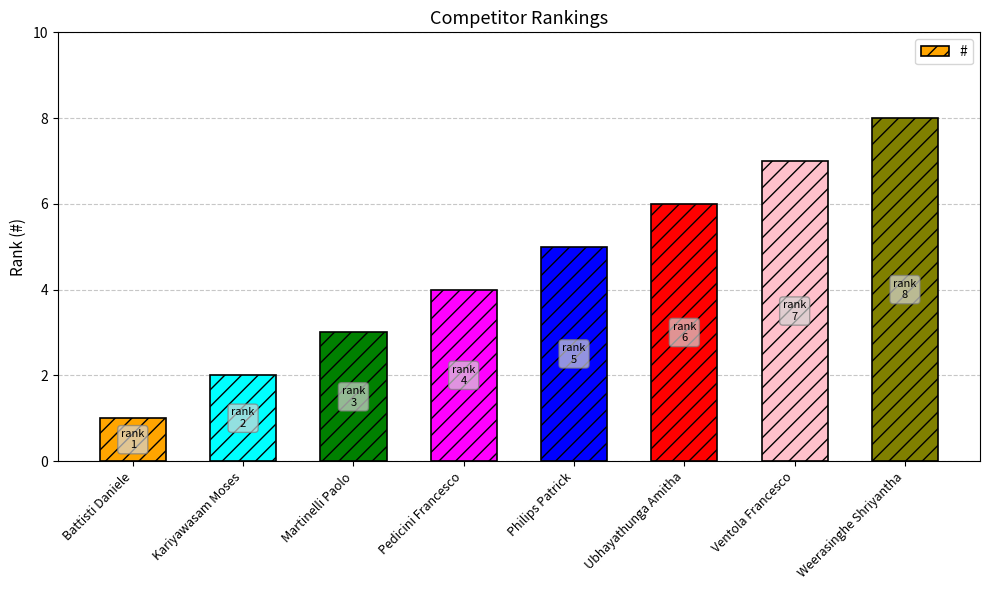

List the labels in order of value, largest first.

Weerasinghe Shriyantha, Ventola Francesco, Ubhayathunga Amitha, Philips Patrick, Pedicini Francesco, Martinelli Paolo, Kariyawasam Moses, Battisti Daniele